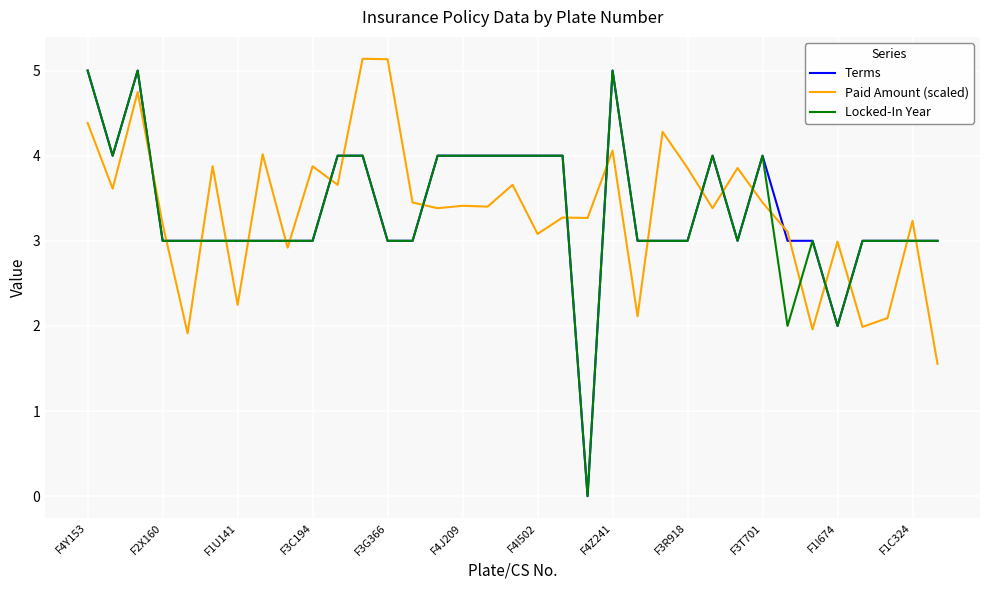

Which series ends up on top after the final intersection of Paid Amount (scaled) and Locked-In Year?

Locked-In Year